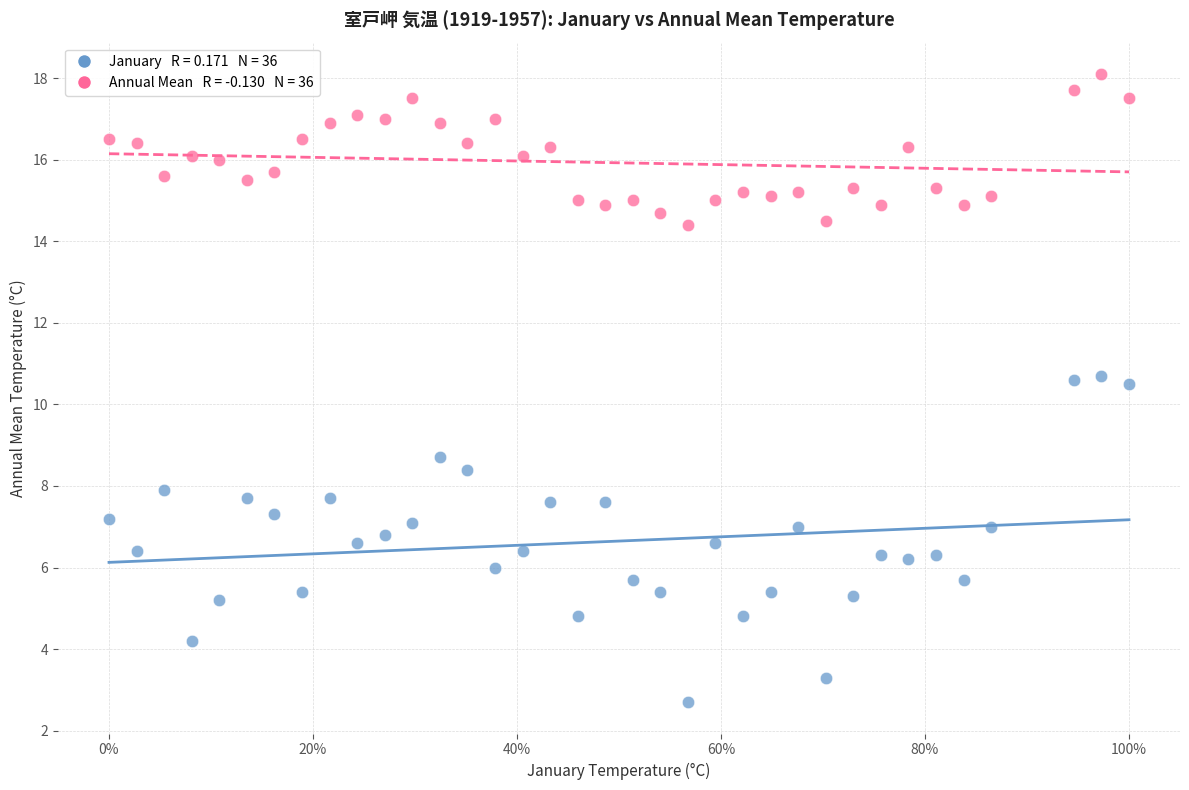

Across all data points, what is the range of X values (max minus min)?

100.0